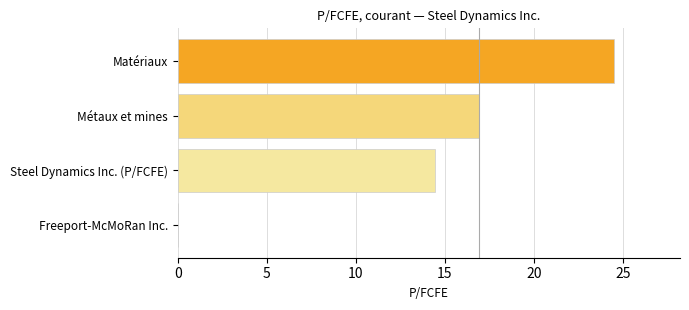

What is the sum of all values?

55.9